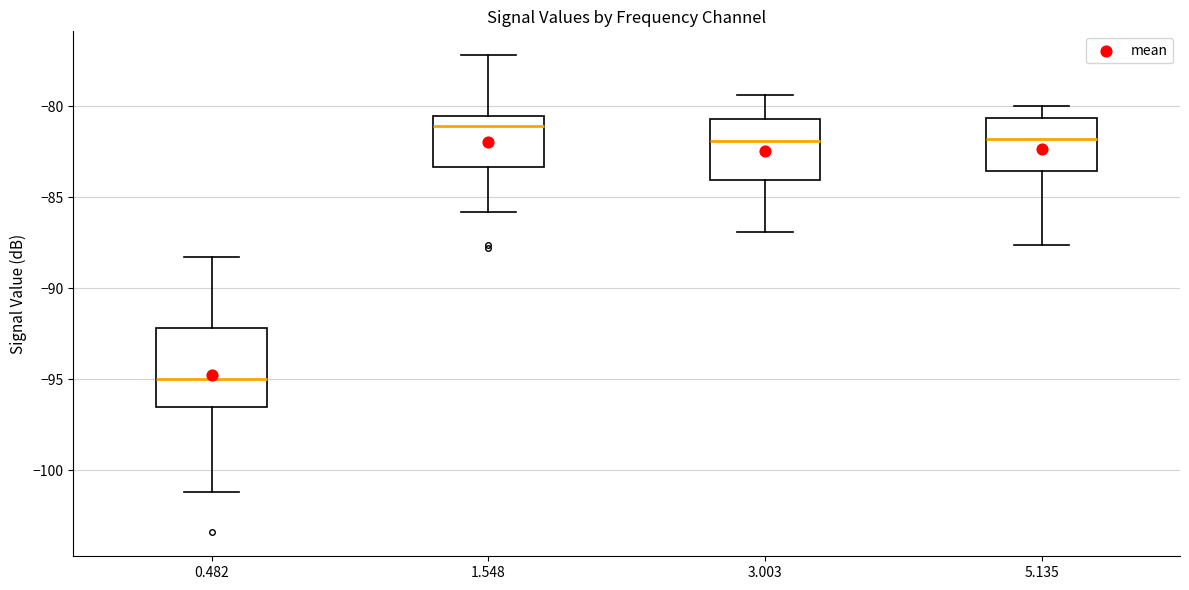

Reading left to right, read every box against the y-axis: the position of its median line, the range the box covers, and the ends of its whiskers. The values are not printed on the chart, so give them approximately, as read against the axis.

0.482: median -95.0, box -96.5 to -92.0, whiskers -101.0 to -88.5
1.548: median -81.0, box -83.5 to -80.5, whiskers -86.0 to -77.0
3.003: median -82.0, box -84.0 to -80.5, whiskers -87.0 to -79.5
5.135: median -82.0, box -83.5 to -80.5, whiskers -87.5 to -80.0